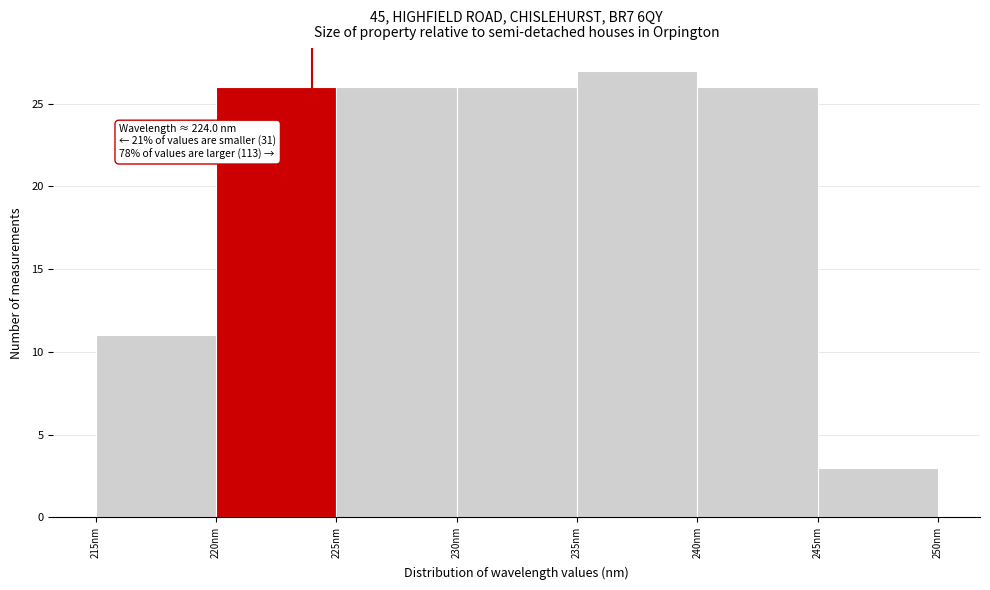

Over which range of the x-axis is the bar tallest?

235 to 240